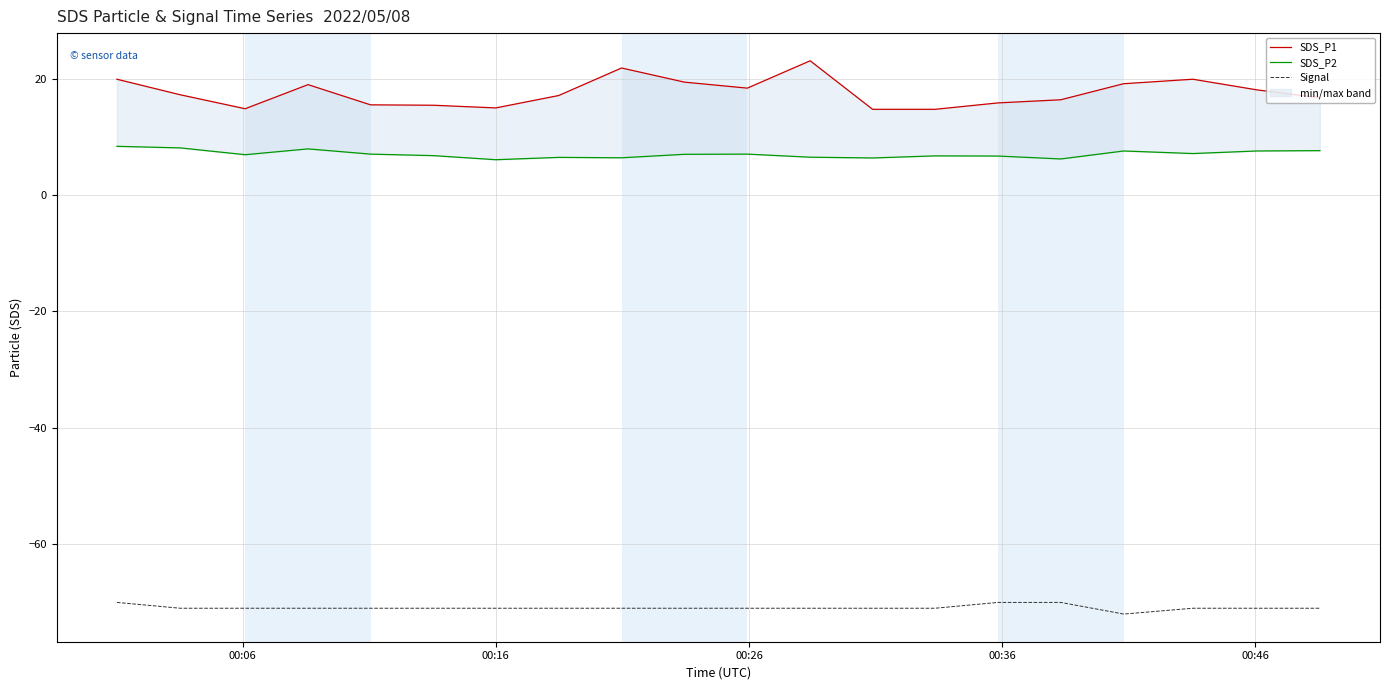

How many lines are shown in the chart?

3